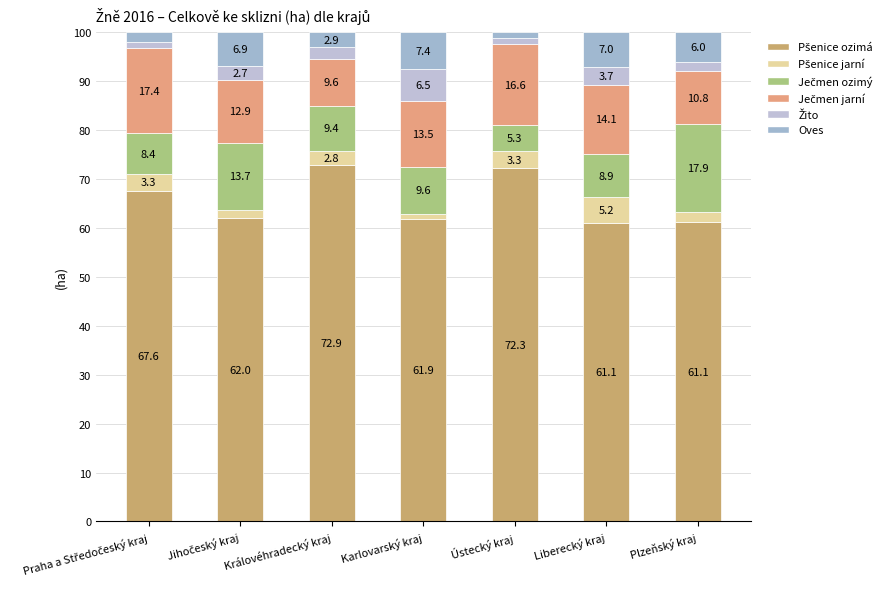

Are the bars grouped side by side (vs. stacked)?

No